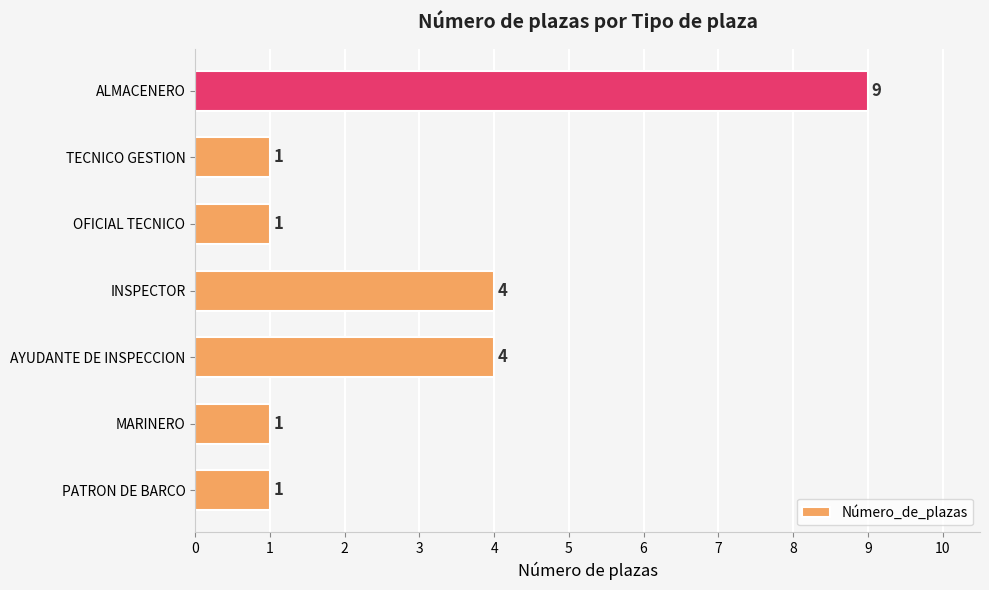

What is the change in value from INSPECTOR to OFICIAL TECNICO?

-3